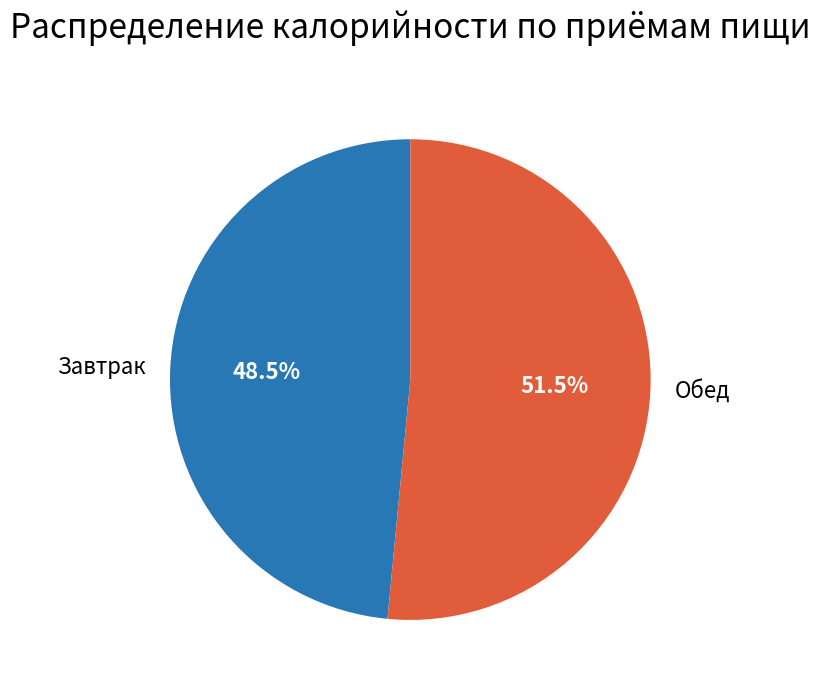

Which has a higher value, Завтрак or Обед?

Обед